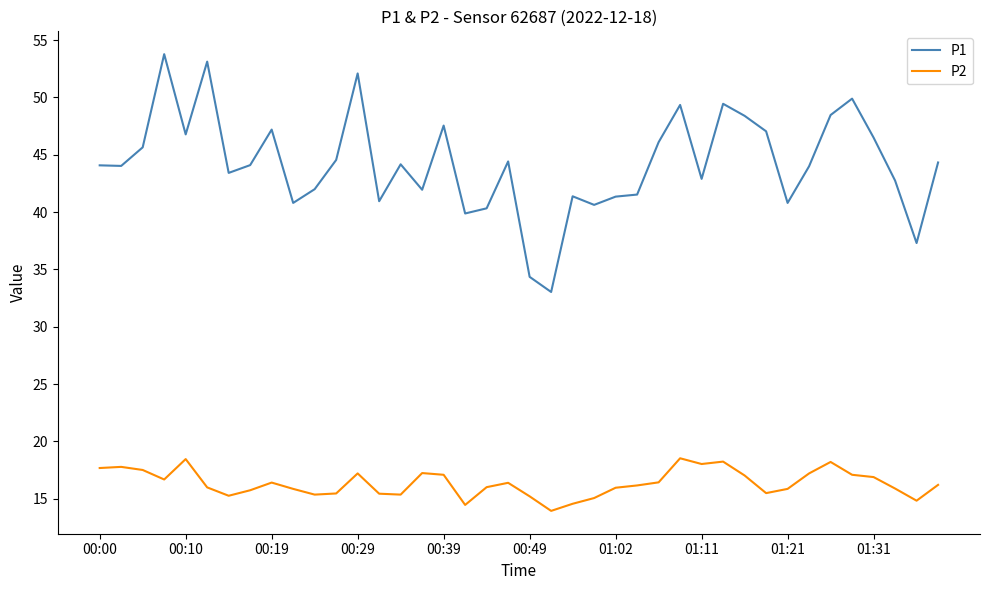

What is the average value of the P2 series?

16.3